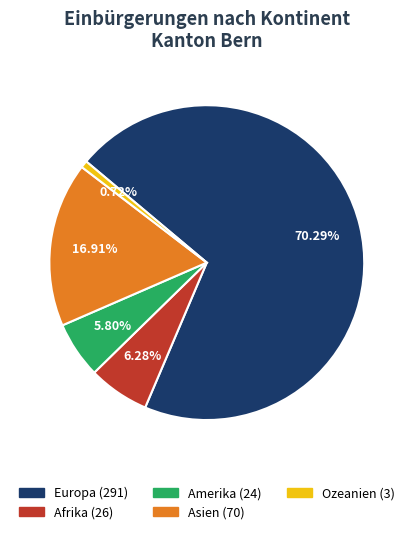

Count the number of slices in the pie.

5